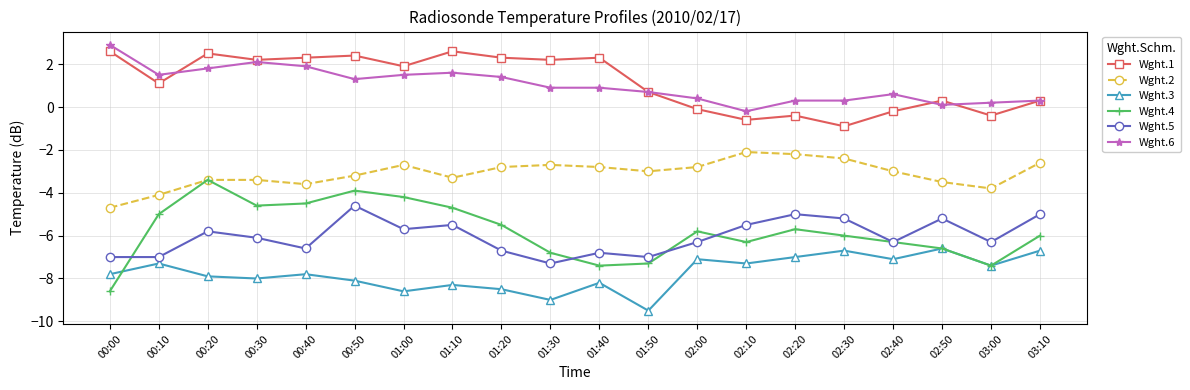

Which series has the largest range (max minus min)?

Wght.4